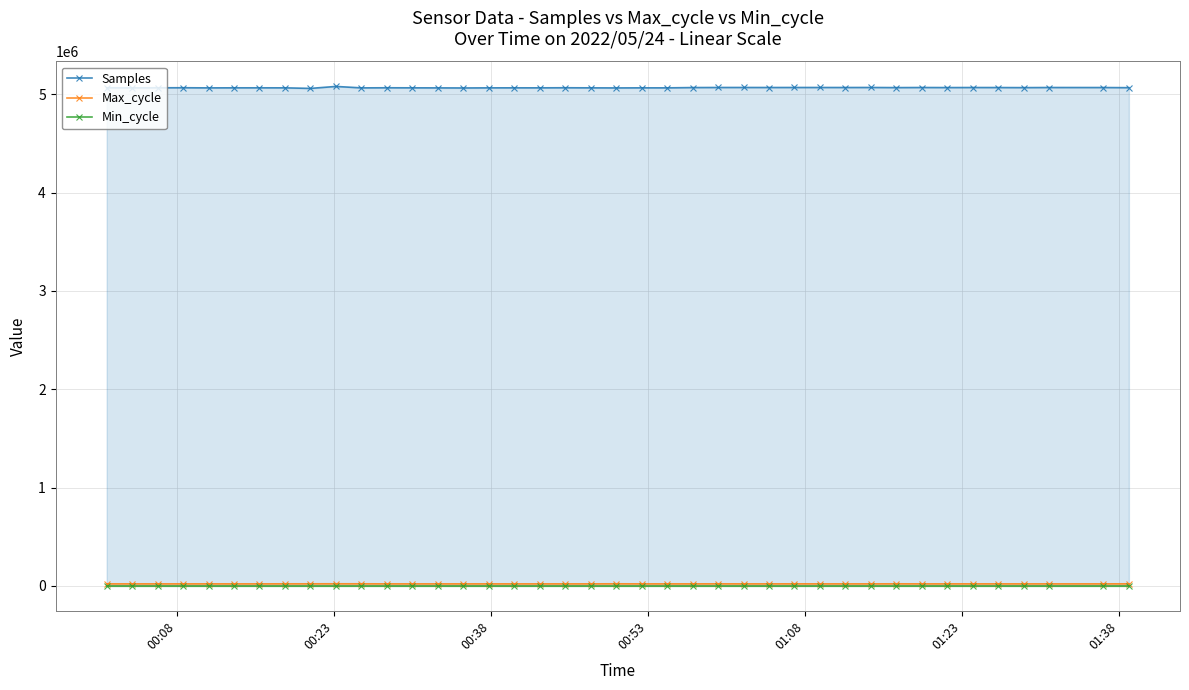

Which series has the largest total across all categories?

Samples